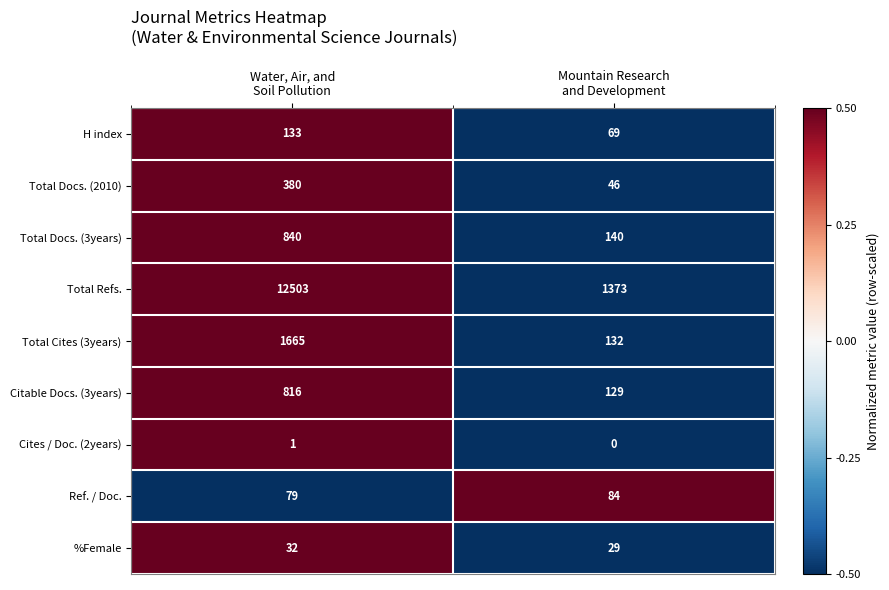

Reading left to right, extract all data points from this chart.

H index: 133	69
Total Docs. (2010): 380	46
Total Docs. (3years): 840	140
Total Refs.: 12503	1373
Total Cites (3years): 1665	132
Citable Docs. (3years): 816	129
Cites / Doc. (2years): 1	0
Ref. / Doc.: 79	84
%Female: 32	29